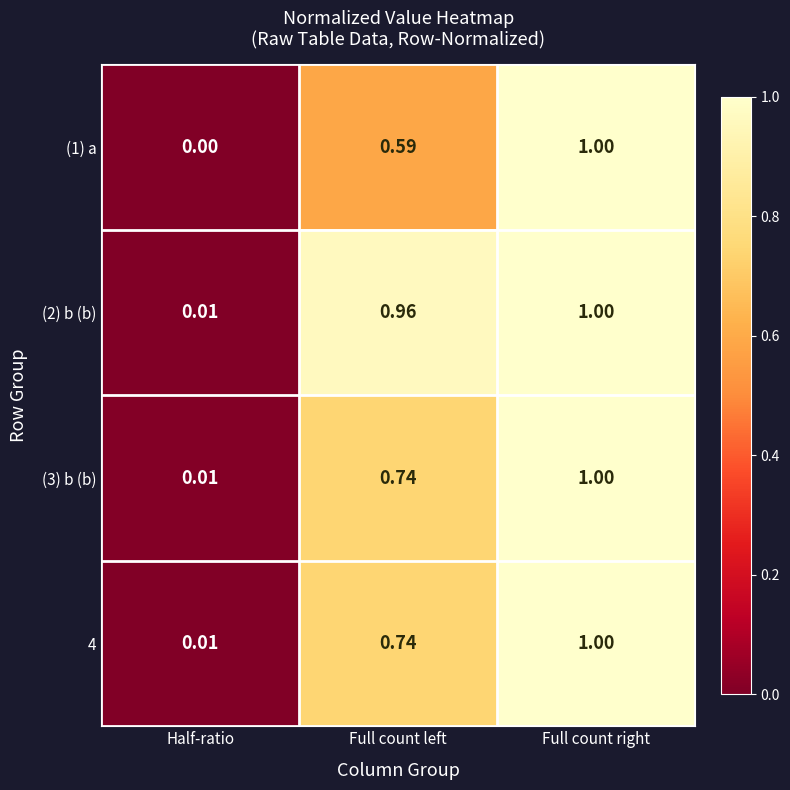

Which series has the largest range (max minus min)?

(1) a